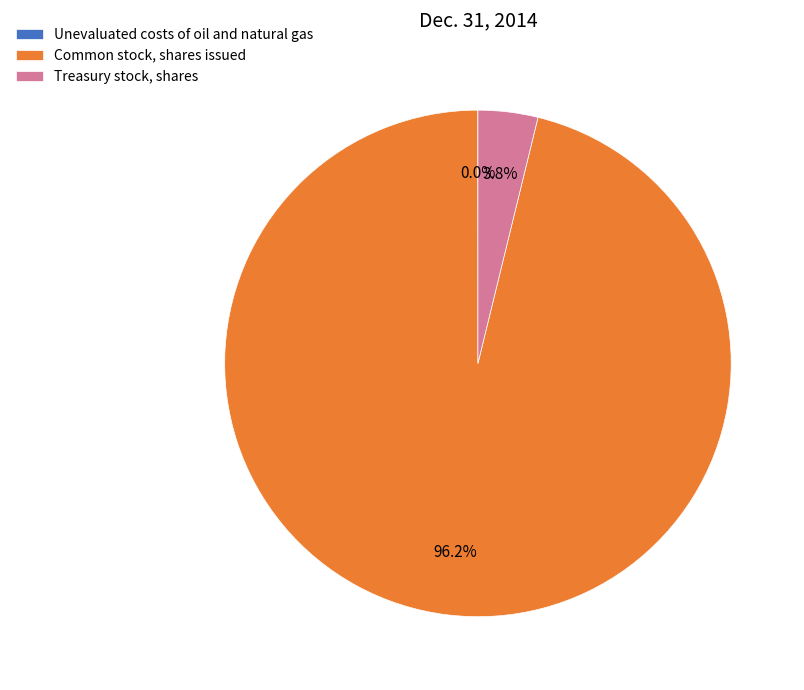

Between Common stock, shares issued and Treasury stock, shares, which is larger?

Common stock, shares issued